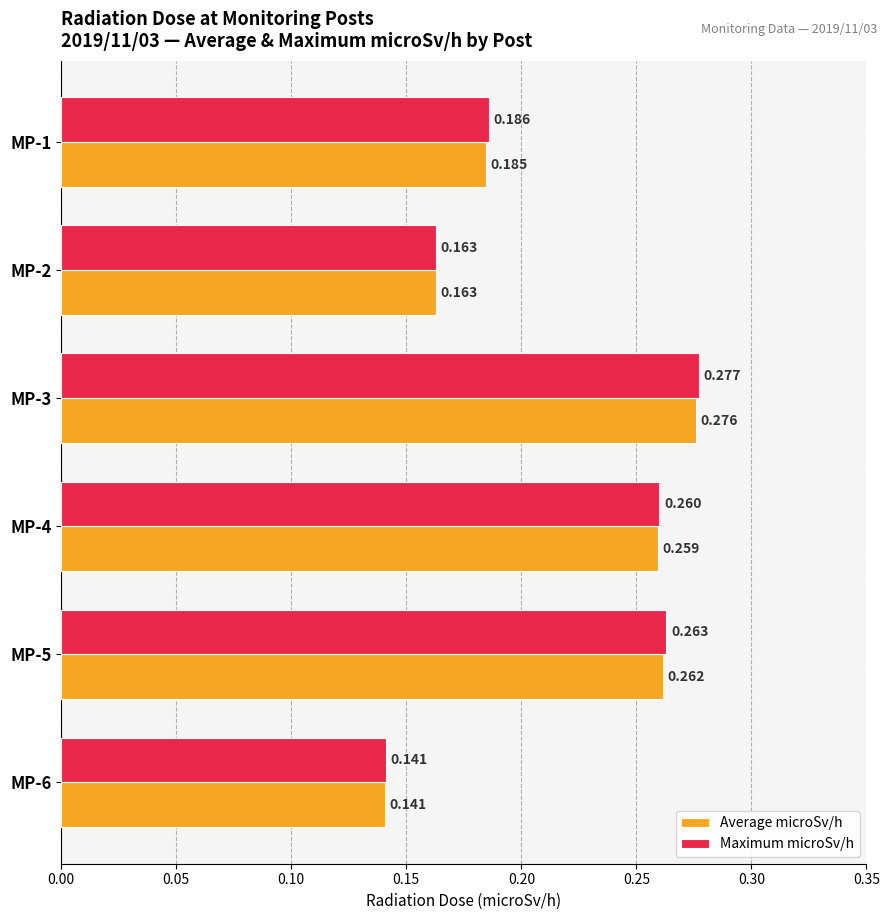

Which series has the widest spread of values?

Maximum microSv/h